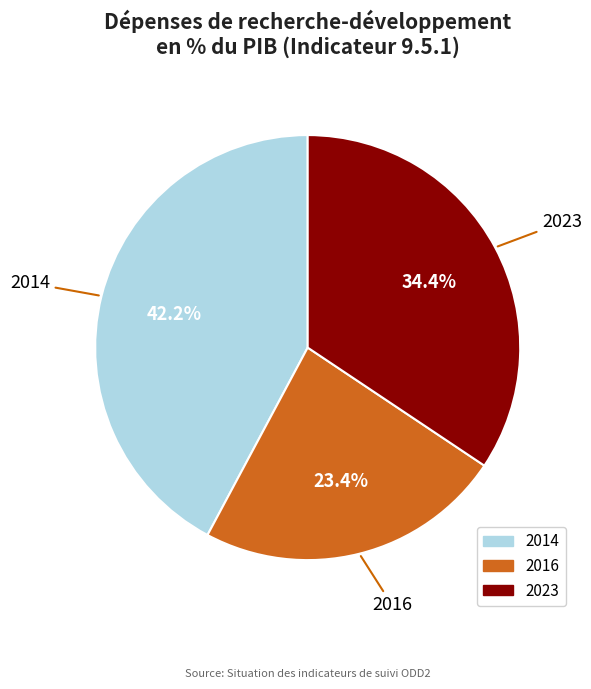

Which category has the biggest portion of the pie?

2014